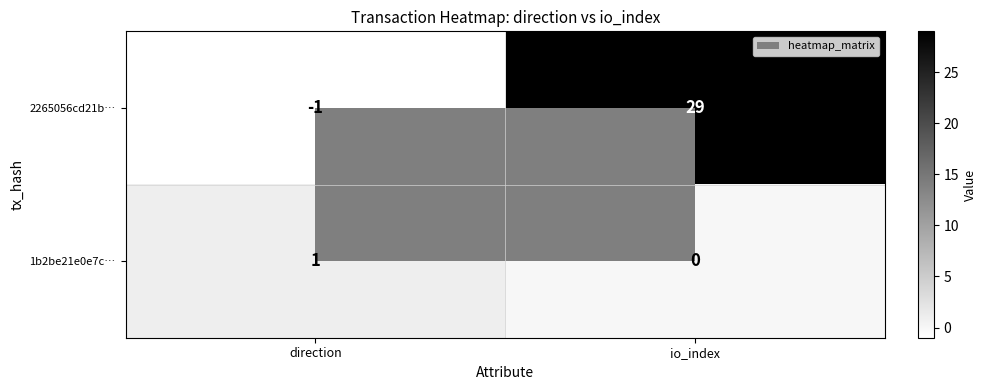

Between direction and io_index, which series saw the biggest shift?

2265056cd21b…